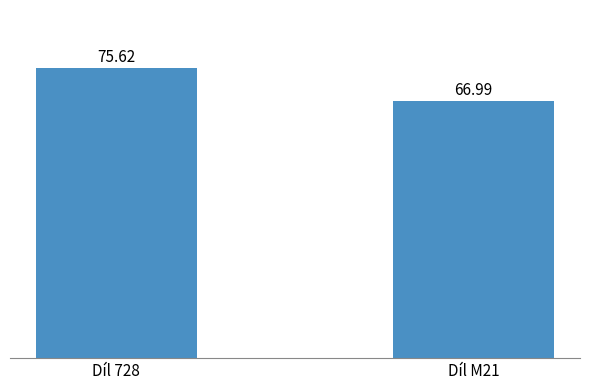

Reading right to left, list all the values displayed in this chart.

Díl M21=67.0	Díl 728=75.6